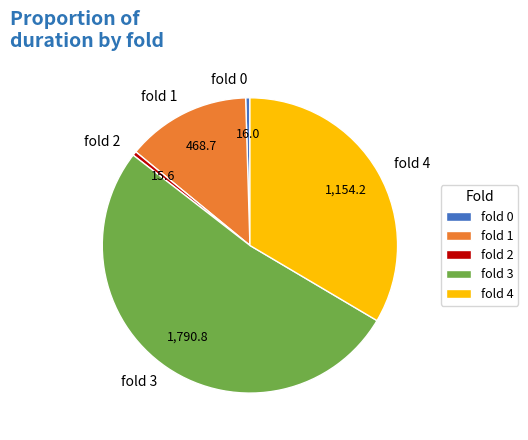

Which category has the biggest portion of the pie?

fold 3